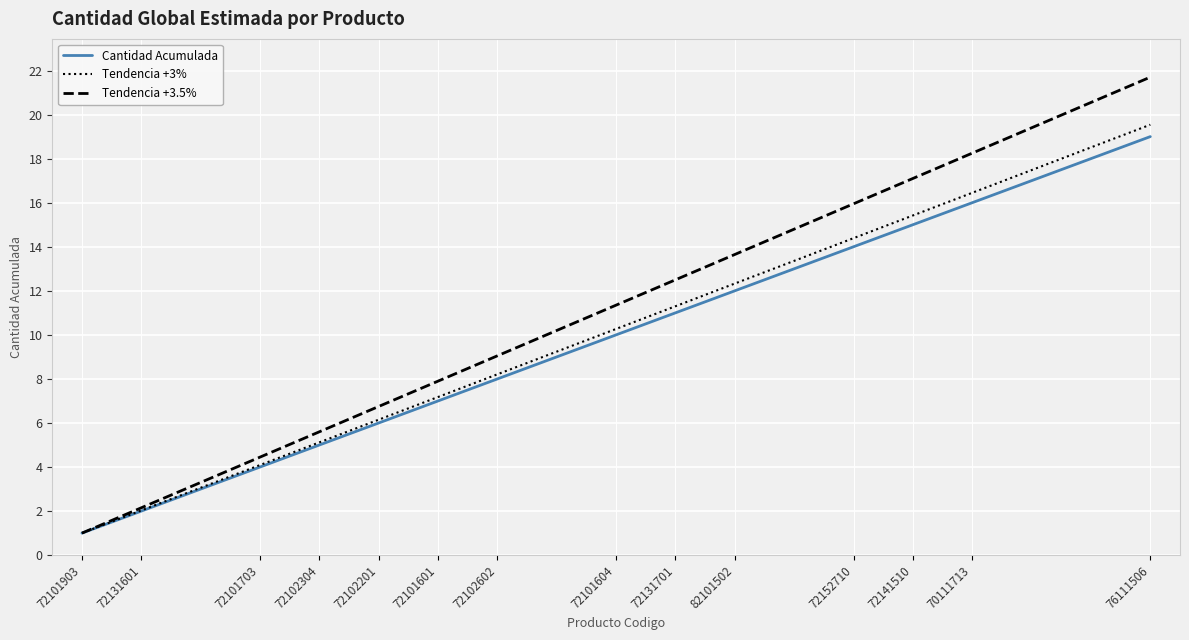

How many lines are shown in the chart?

3